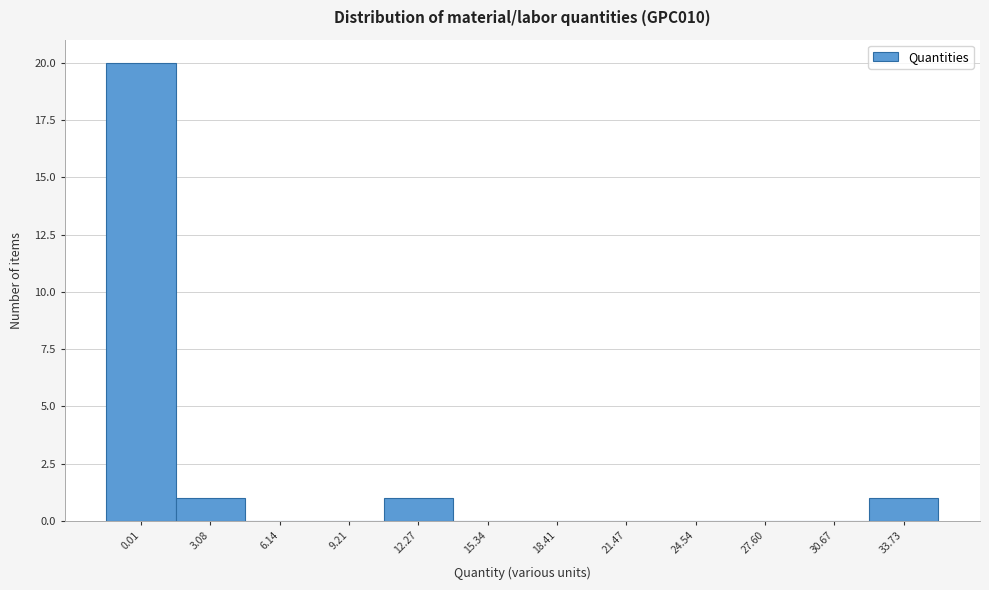

Reading right to left, extract all data points from this chart.

33.73=1	30.67=0	27.60=0	24.54=0	21.47=0	18.41=0	15.34=0	12.27=1	9.21=0	6.14=0	3.08=1	0.01=20